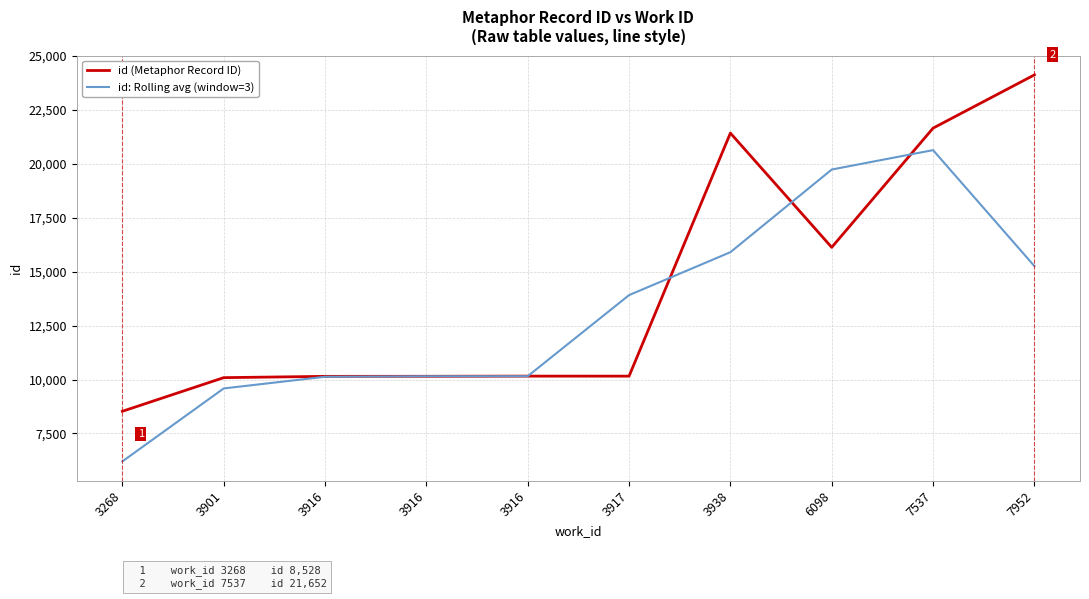

At 3901, list the series in order from largest to smallest.

id (Metaphor Record ID), id: Rolling avg (window=3)